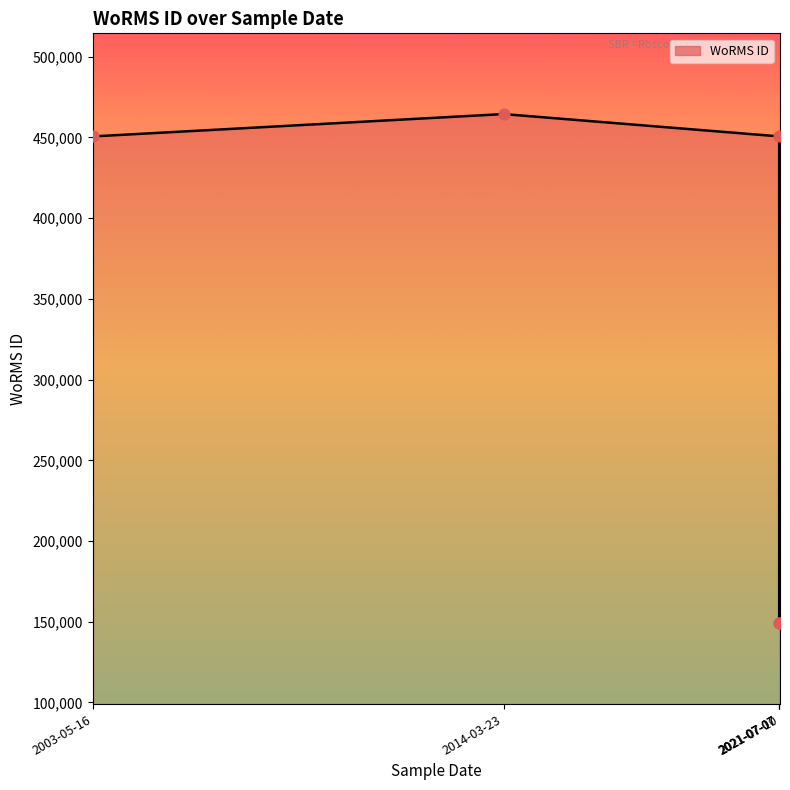

What is the change in value from 2003-05-16 to 2021-07-10?

-301609